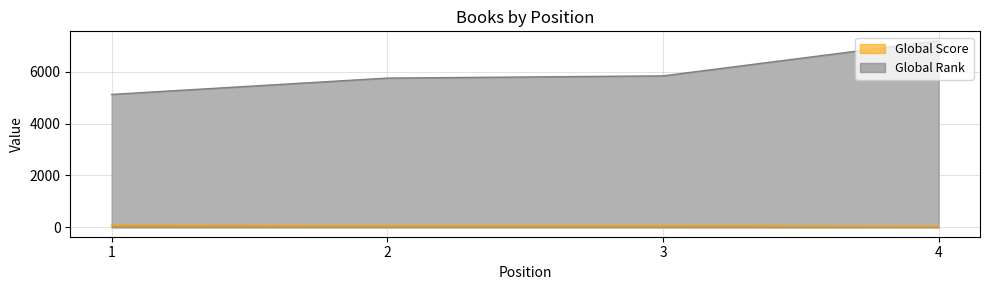

What is the maximum value shown in the chart?

7192